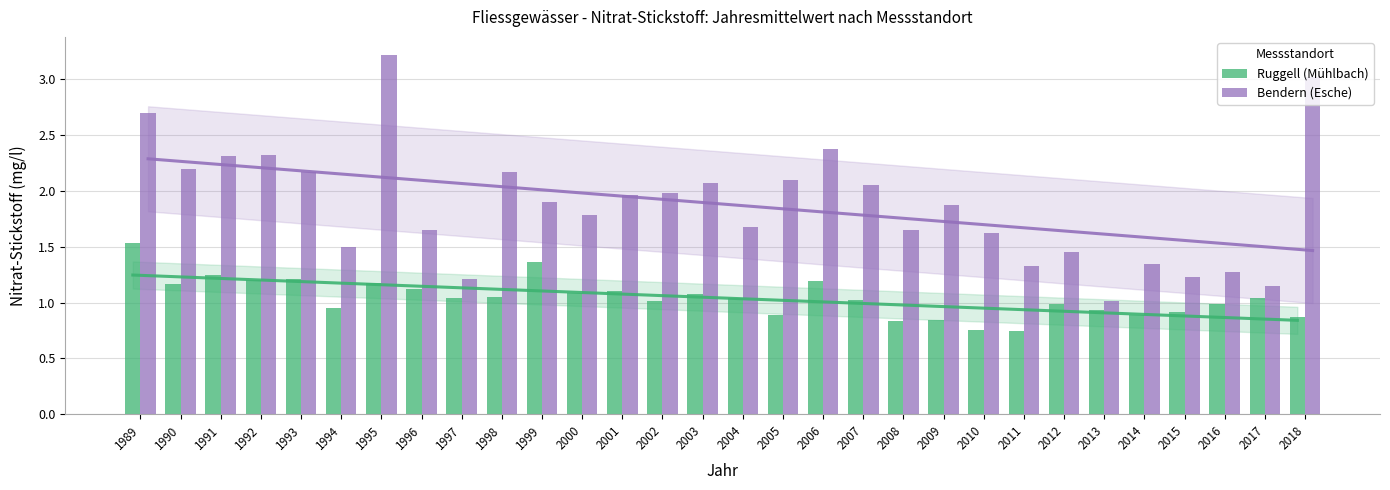

Read the Ruggell (Mühlbach) value at 2000.

1.1